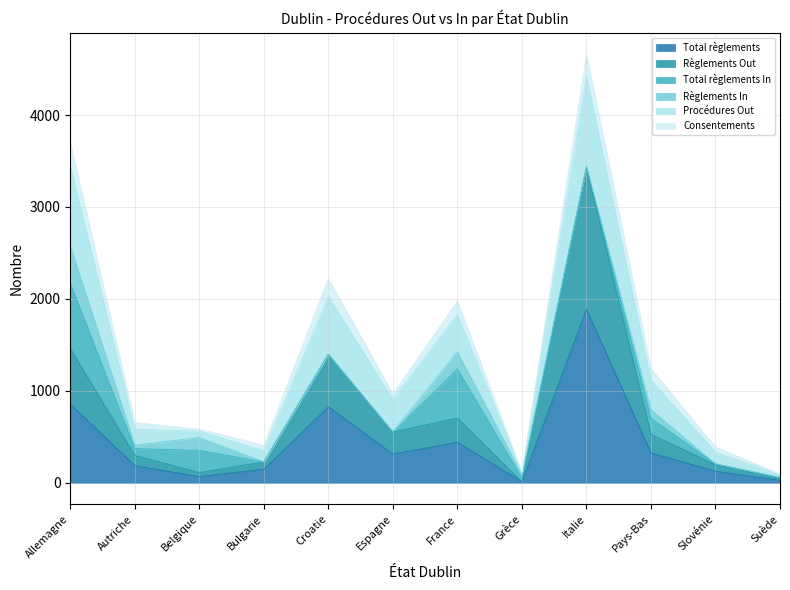

The Règlements Out series shows 853 at Italie. True or false?

False